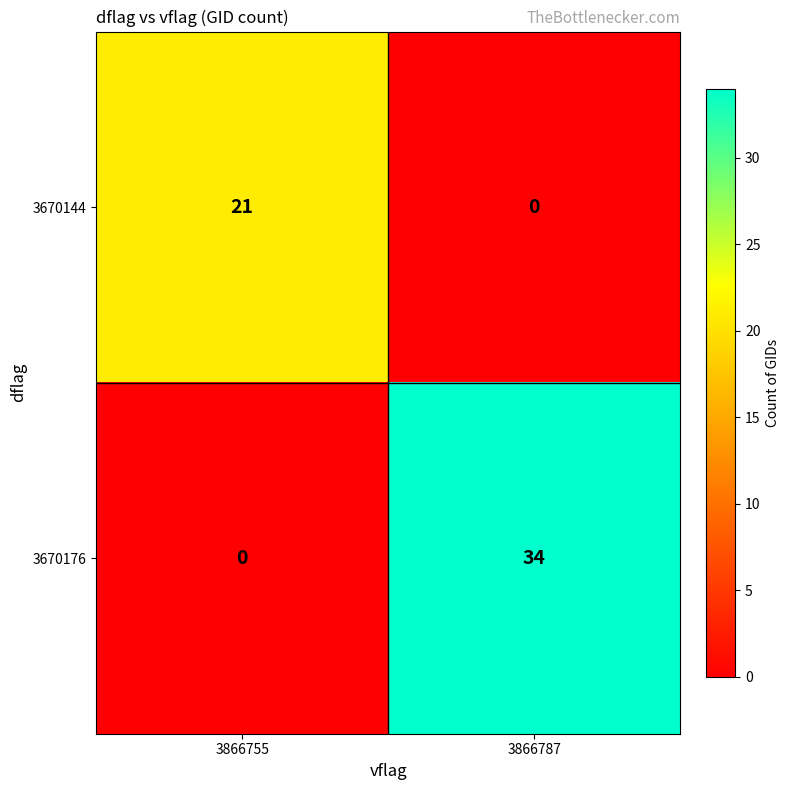

What is the difference between the maximum and minimum values in the 3670144 series?

21